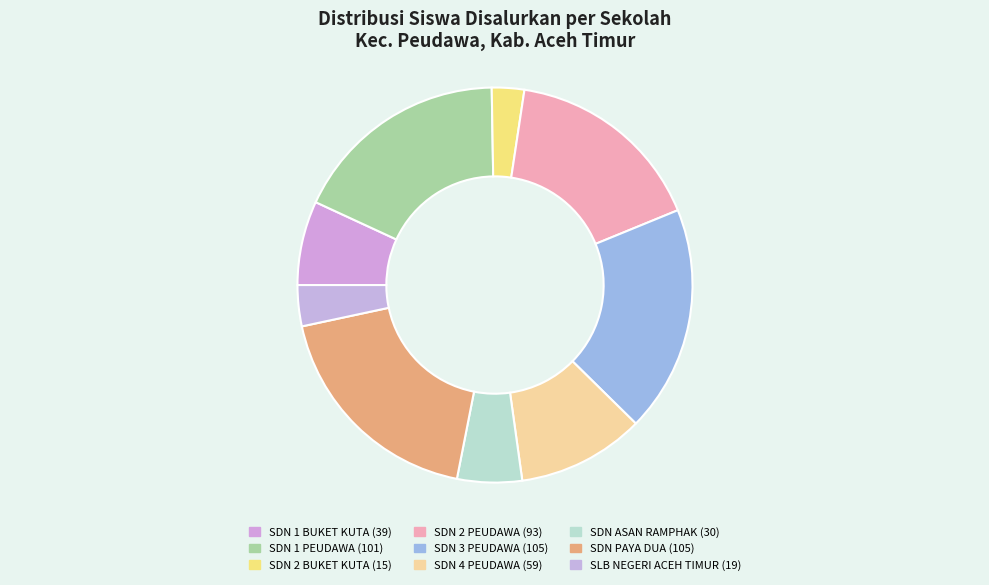

To the nearest percent, what is the difference between the SLB NEGERI ACEH TIMUR and SDN 4 PEUDAWA slice percentages?

7%